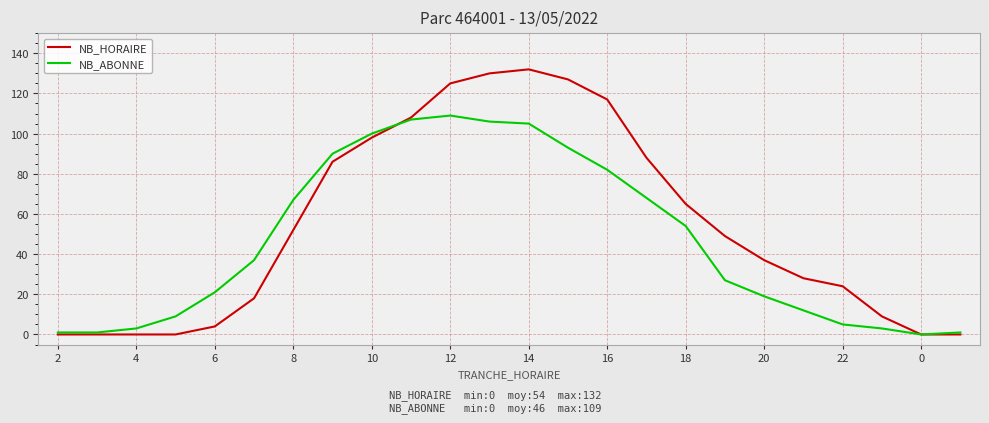

In NB_HORAIRE, how many points are higher than both neighbors (excluding endpoints)?

1